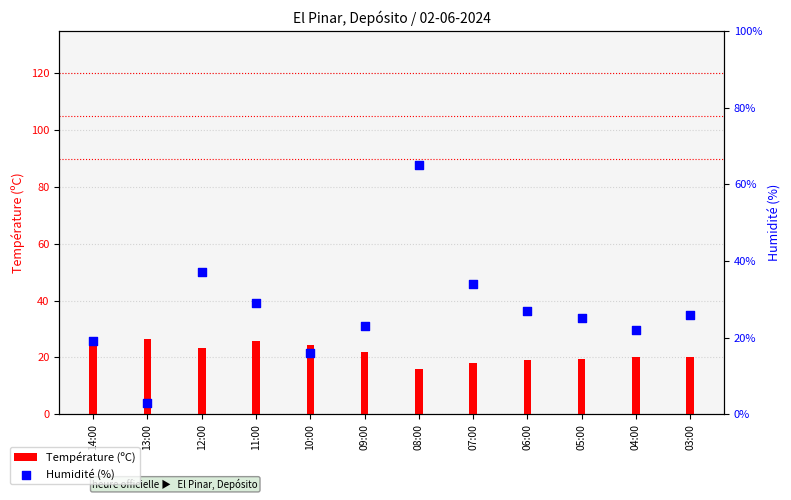

Which series contains the highest Y value?

Humidité (%)